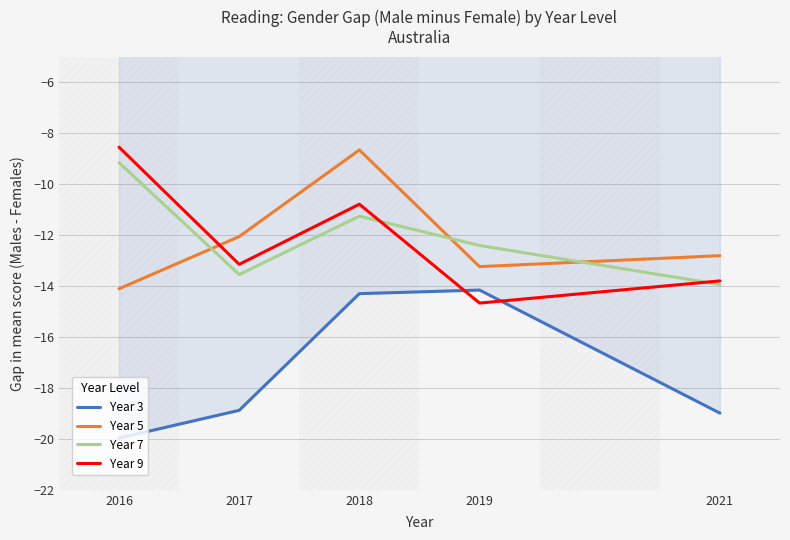

Where is the first local maximum for Year 7?

2018